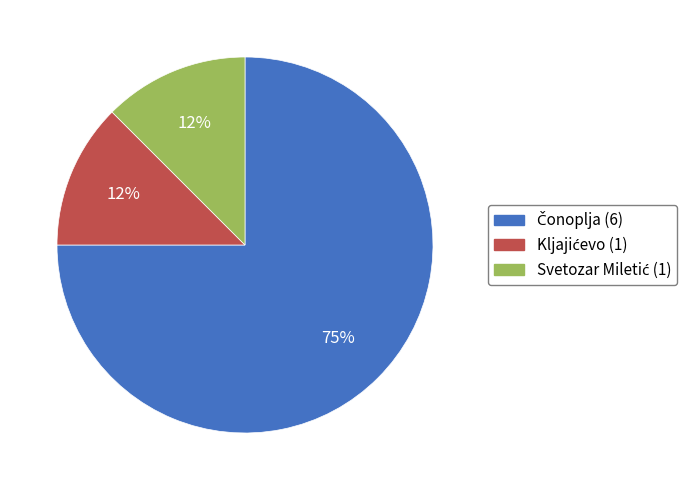

Is there a majority slice in this chart?

Yes